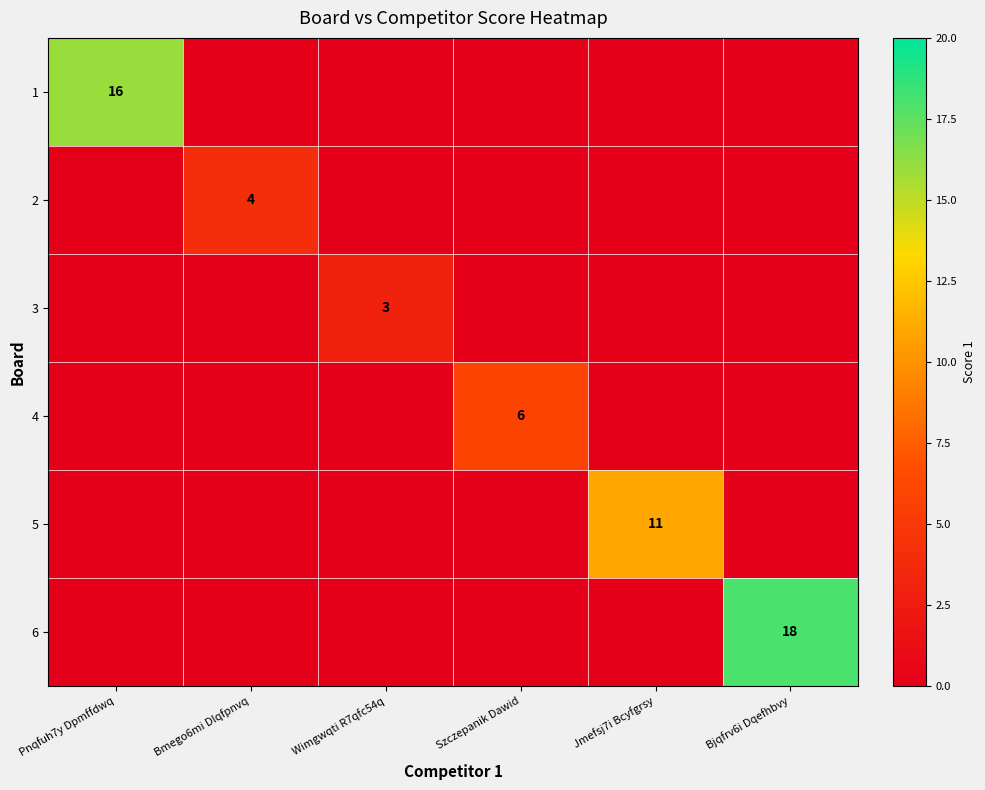

True or false: 2 has a value of 5 at Bmego6mi Dlqfpnvq.

False